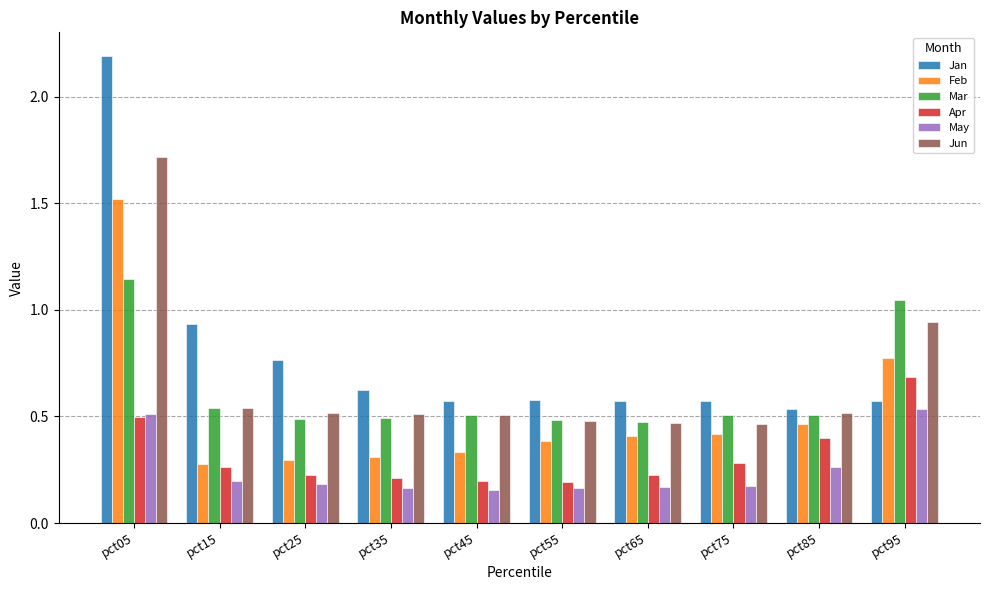

Count the number of data series in this chart.

6